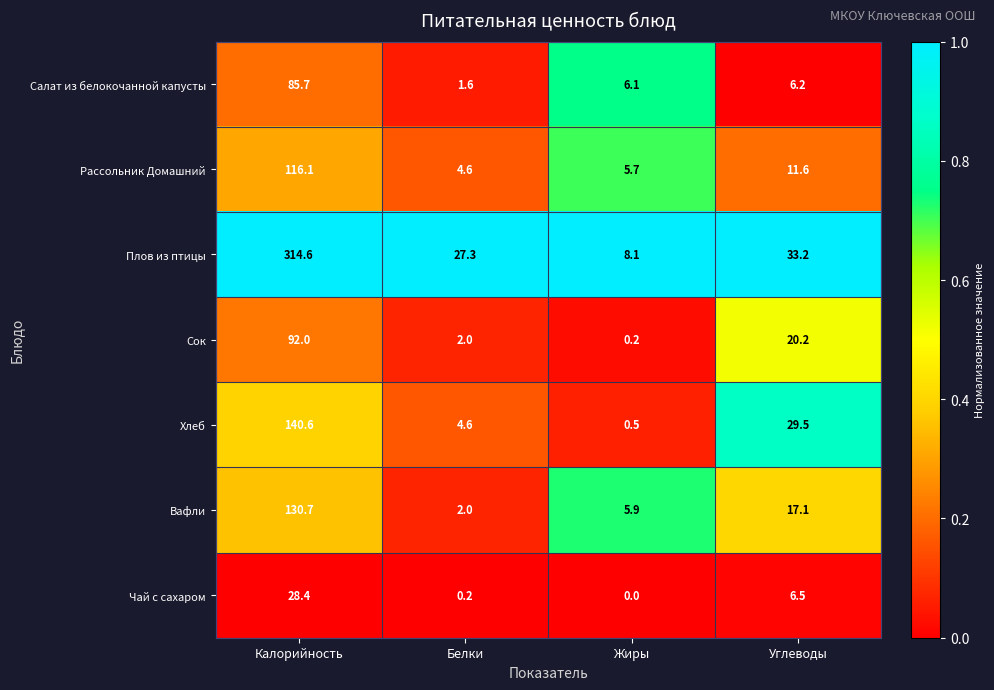

Reading left to right, what are all the values shown in this chart?

Салат из белокочанной капусты: 85.7	1.6	6.1	6.2
Рассольник Домашний: 116.1	4.6	5.7	11.6
Плов из птицы: 314.6	27.3	8.1	33.2
Сок: 92.0	2.0	0.2	20.2
Хлеб: 140.6	4.6	0.5	29.5
Вафли: 130.7	2.0	5.9	17.1
Чай с сахаром: 28.4	0.2	0.0	6.5